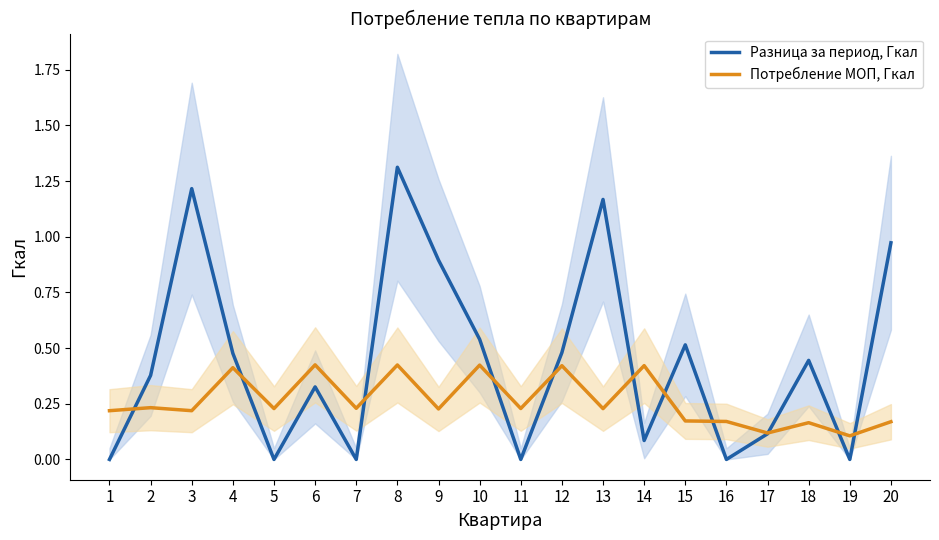

Which series changed the most between 12 and 16?

Разница за период, Гкал